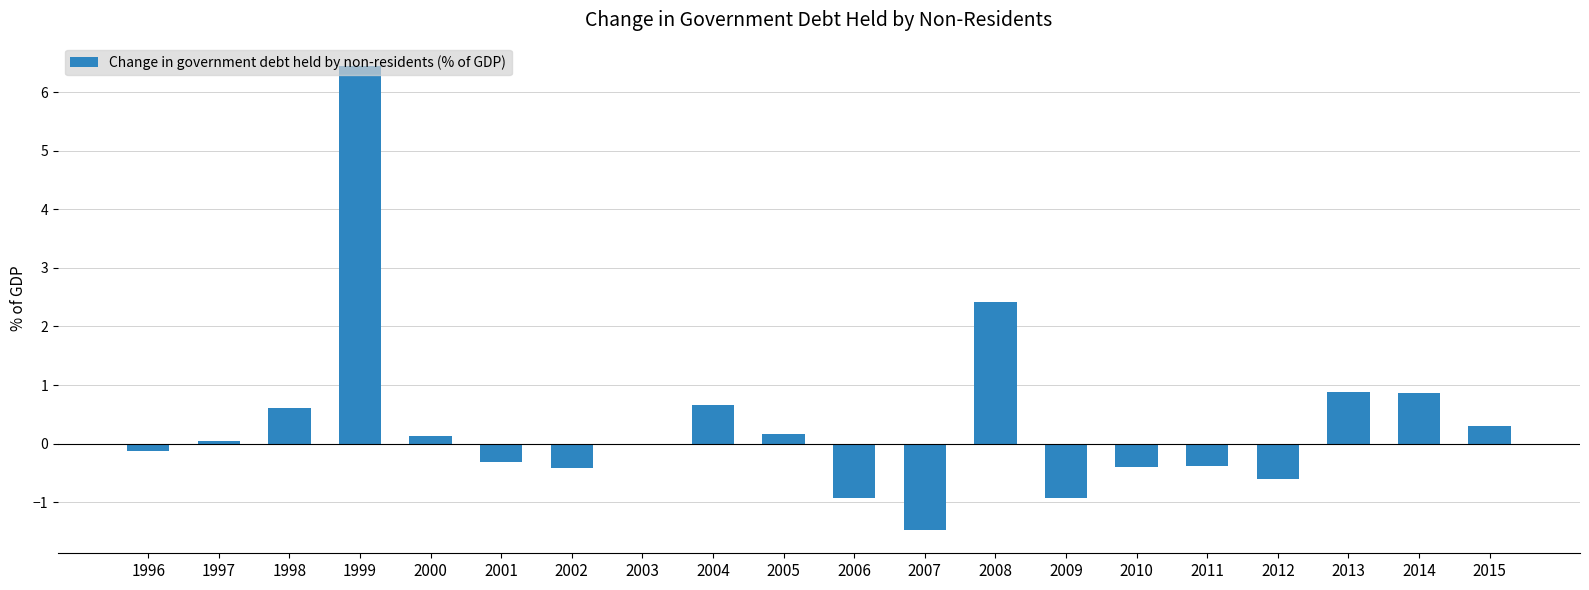

What is the difference between the values at 2009 and 1998?

1.5